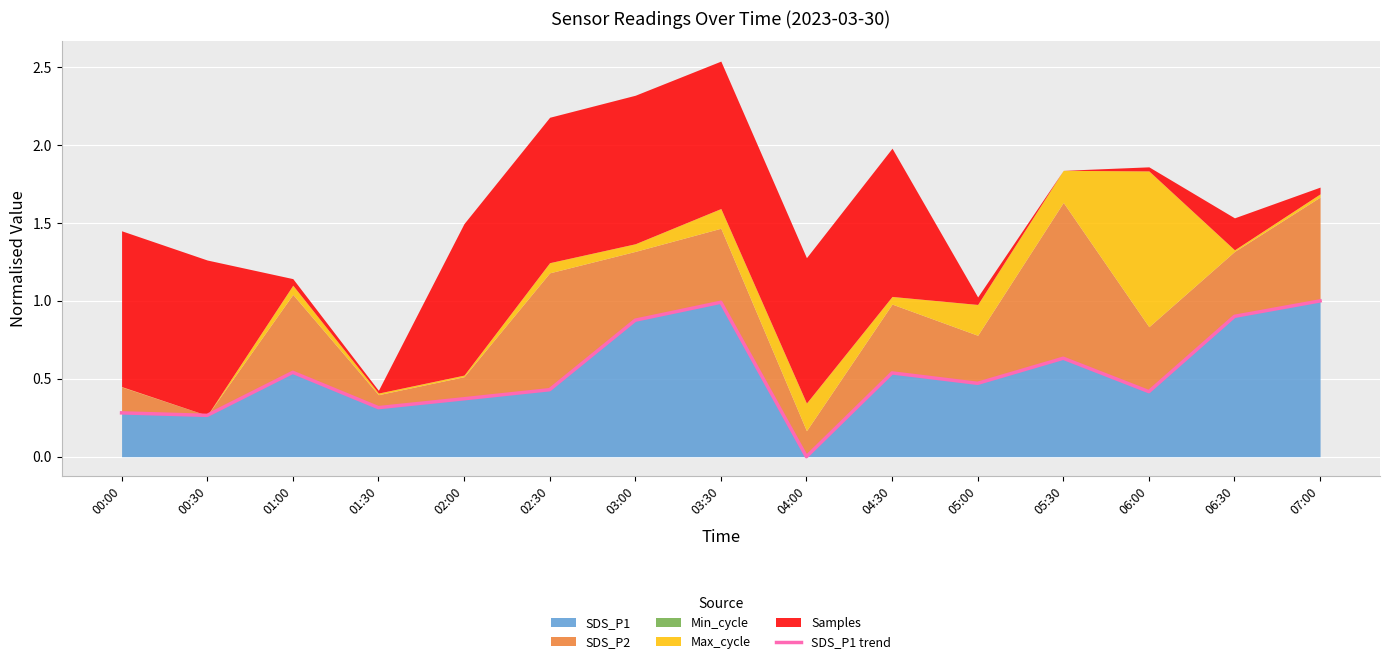

What is the label of the 3rd point from the left?

01:00